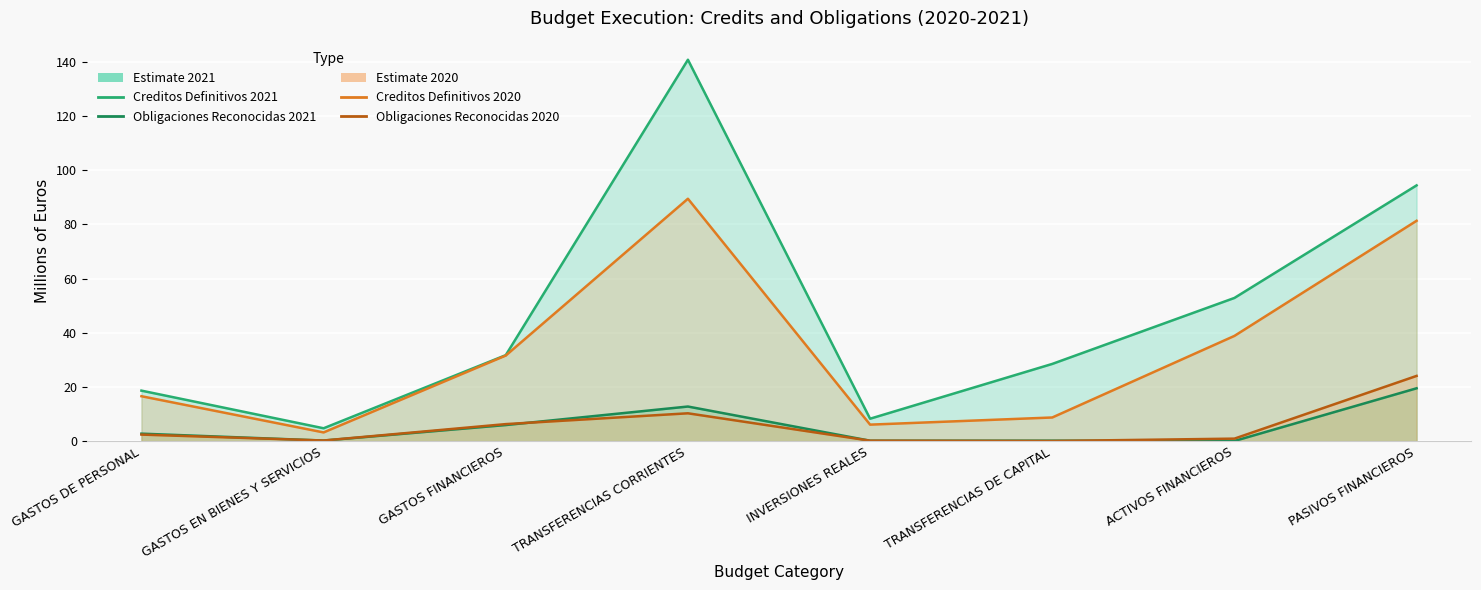

List the labels in order of Obligaciones Reconocidas 2020 value, largest first.

PASIVOS FINANCIEROS, TRANSFERENCIAS CORRIENTES, GASTOS FINANCIEROS, GASTOS DE PERSONAL, ACTIVOS FINANCIEROS, GASTOS EN BIENES Y SERVICIOS, INVERSIONES REALES, TRANSFERENCIAS DE CAPITAL